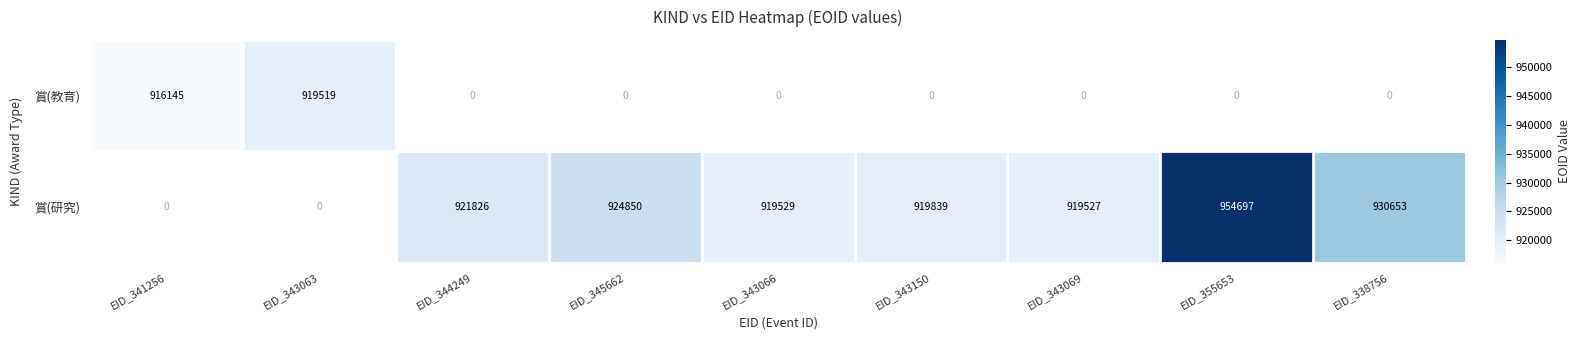

The value of 賞(研究) at EID_345662 is 1207969. True or false?

False